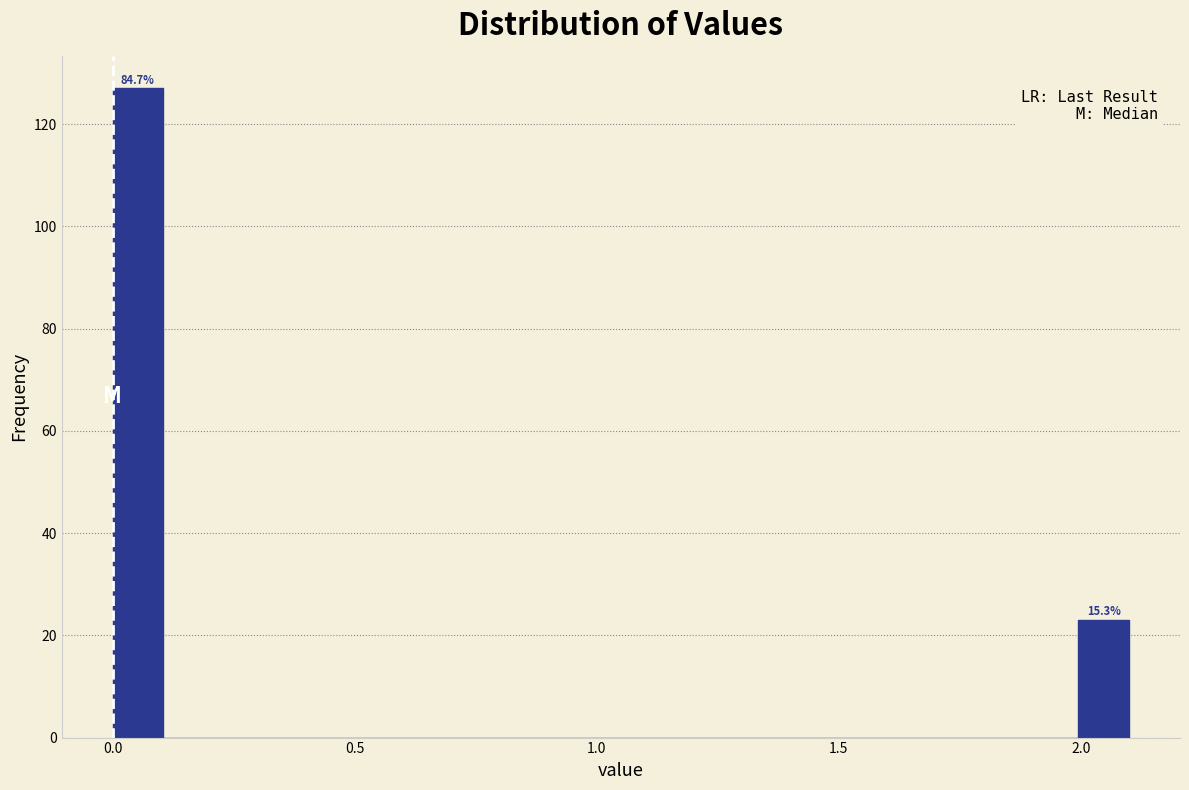

Read against the x-axis, roughly where is the centre of the tallest bar?

0.05